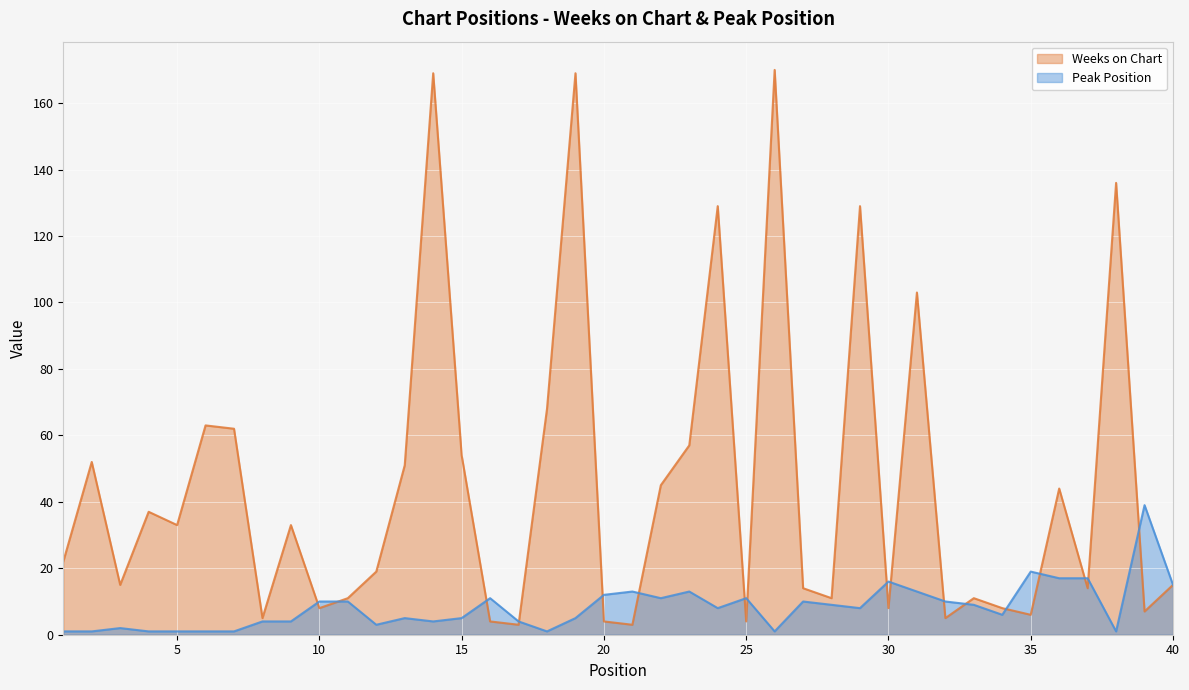

Is the value of Weeks on Chart at 12 greater than the value of Peak Position at 38?

Yes